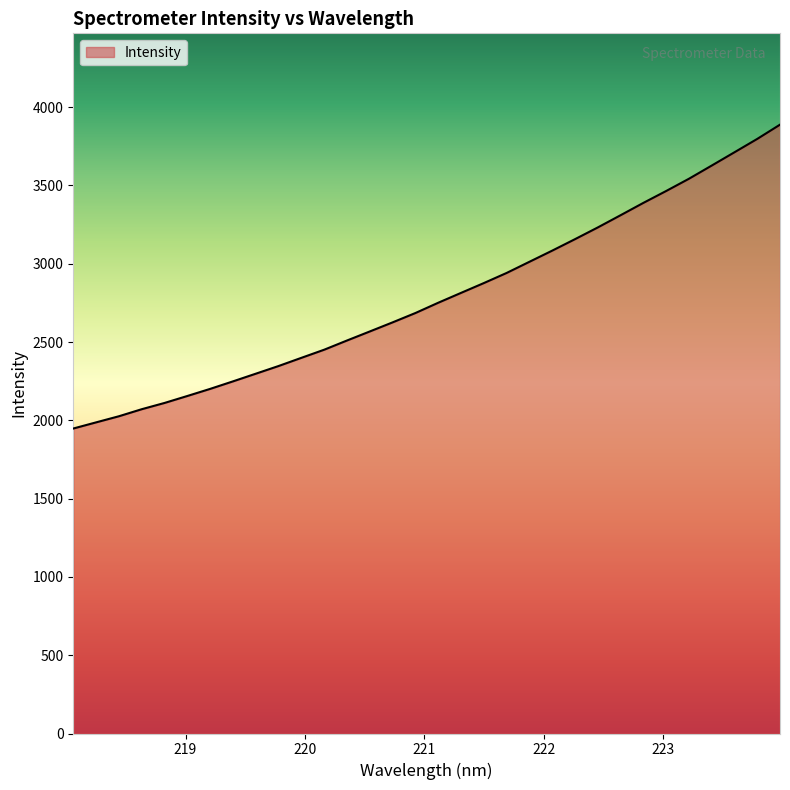

What is the average value?

2788.4